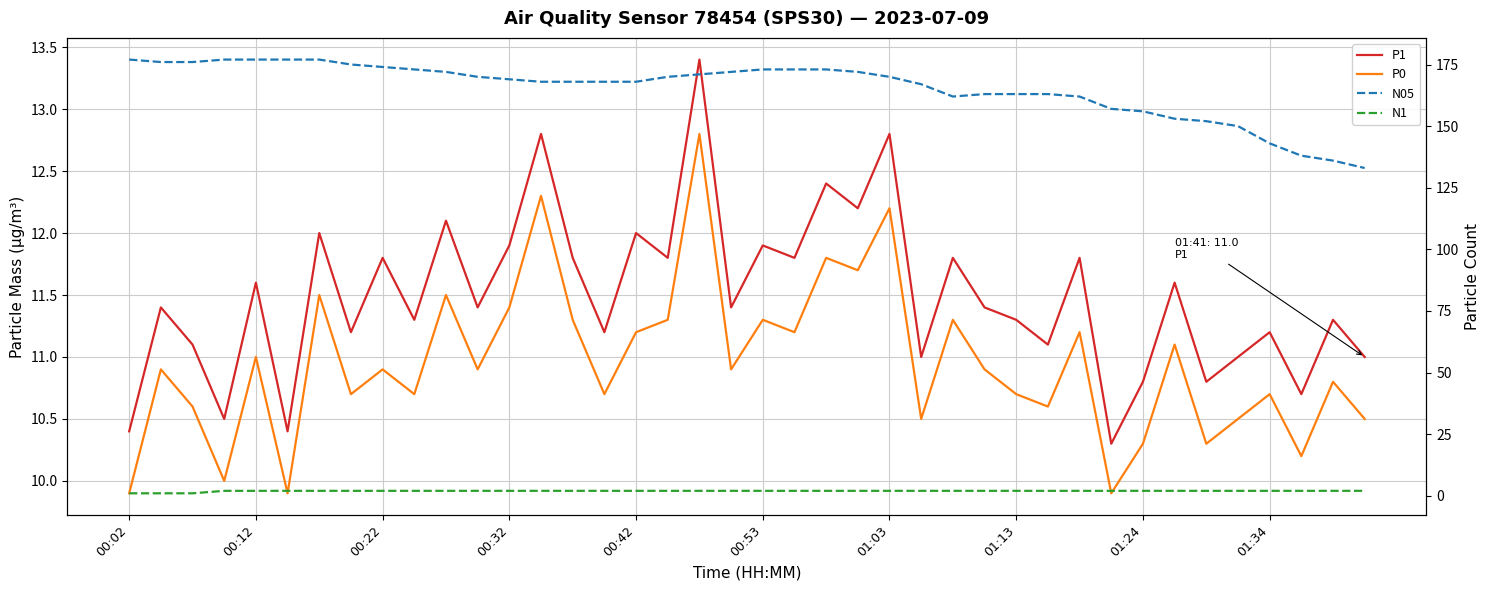

What is the total value across all series at 11?

194.3